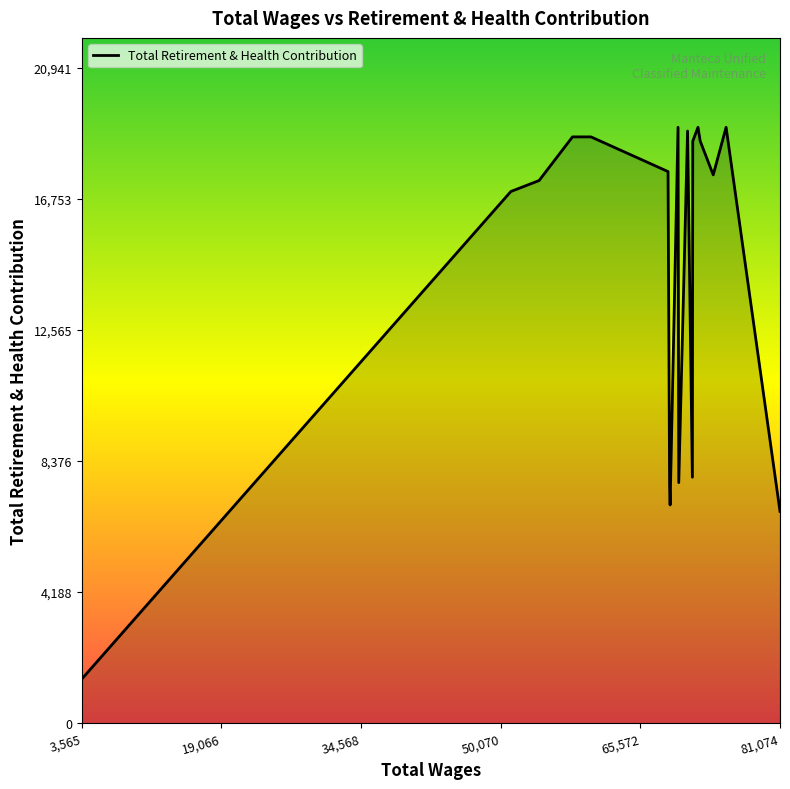

What is the smallest value displayed?

1411